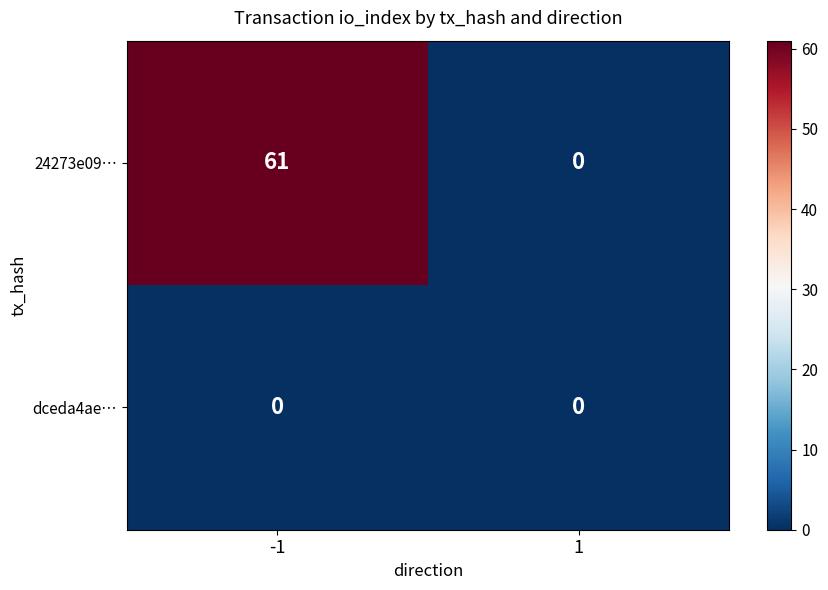

What is the approximate value of 24273e09… at -1?

61